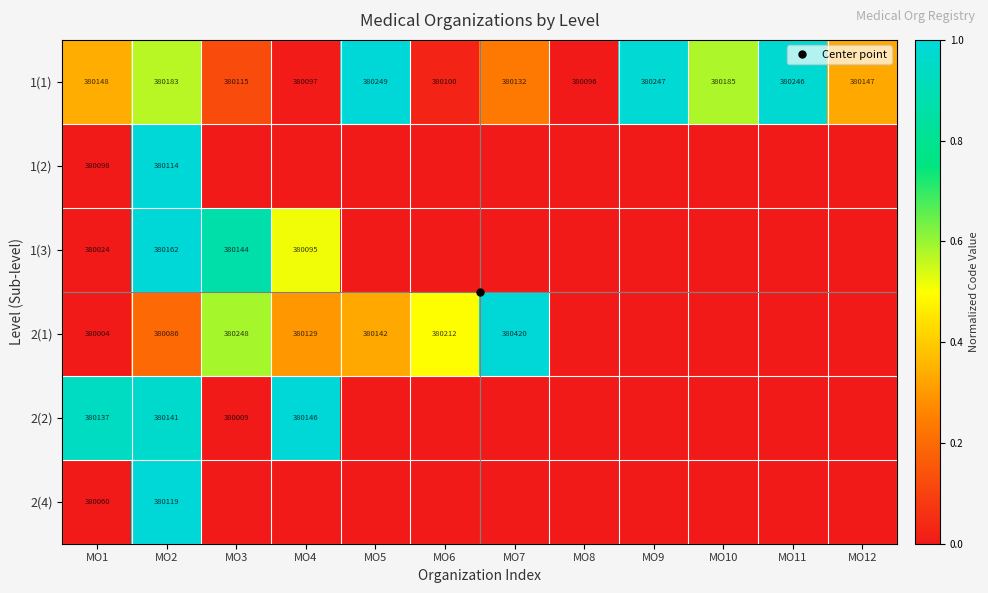

What is the difference between the maximum and minimum values in the 1(1) series?

1.0